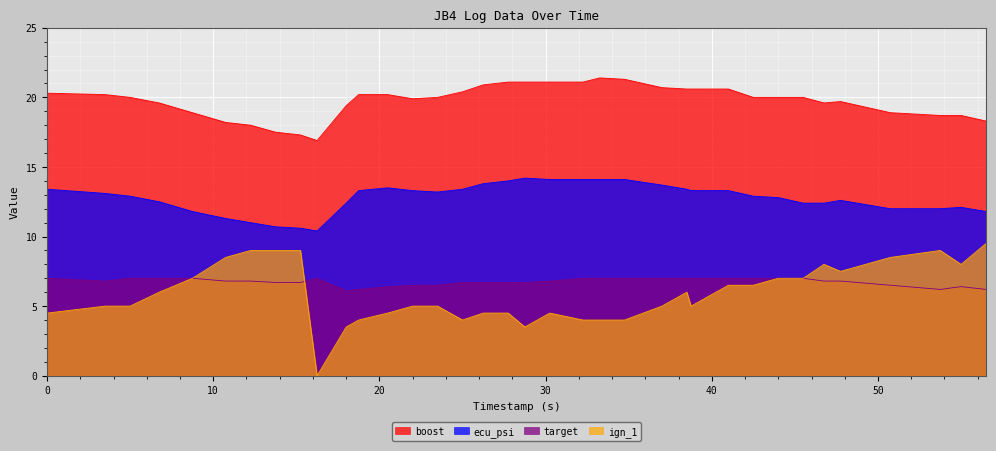

What position from the right is 15.25?

28